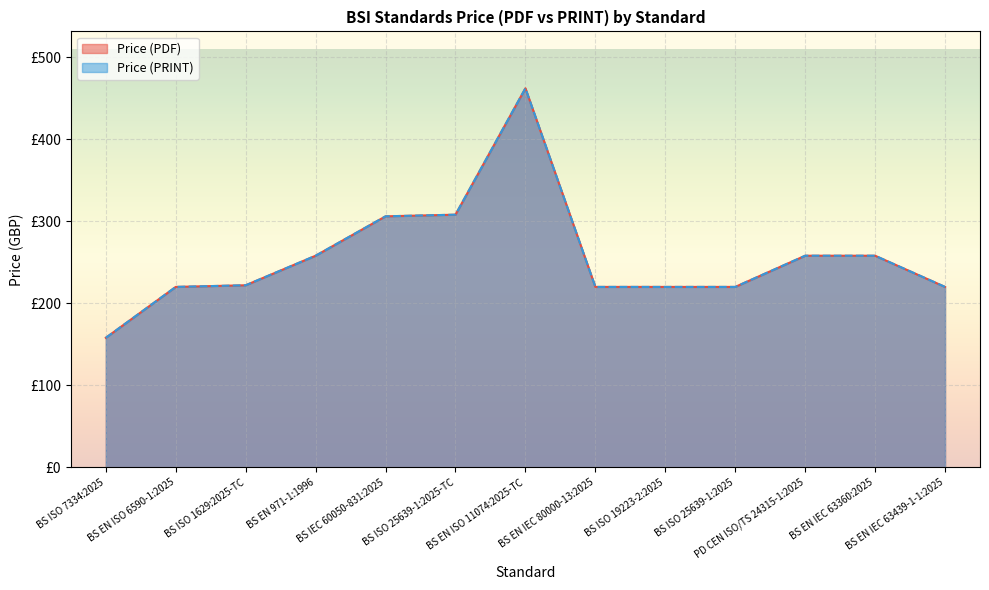

True or false: Price (PRINT) has more than 1 points higher than both neighbors.

False